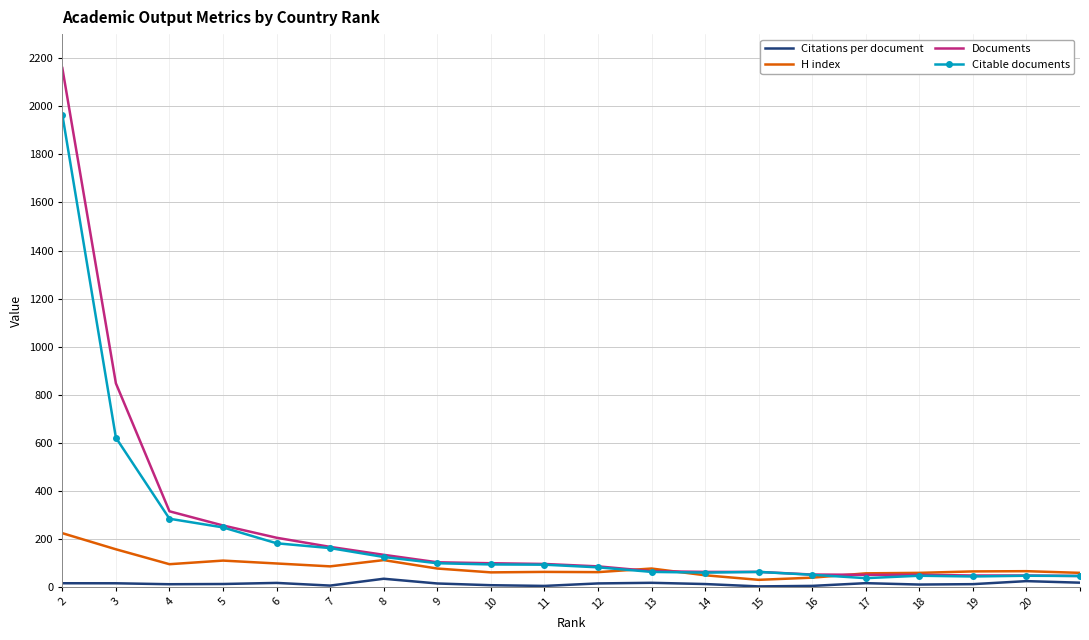

List the series in order of their peak value, lowest first.

Citations per document, H index, Citable documents, Documents